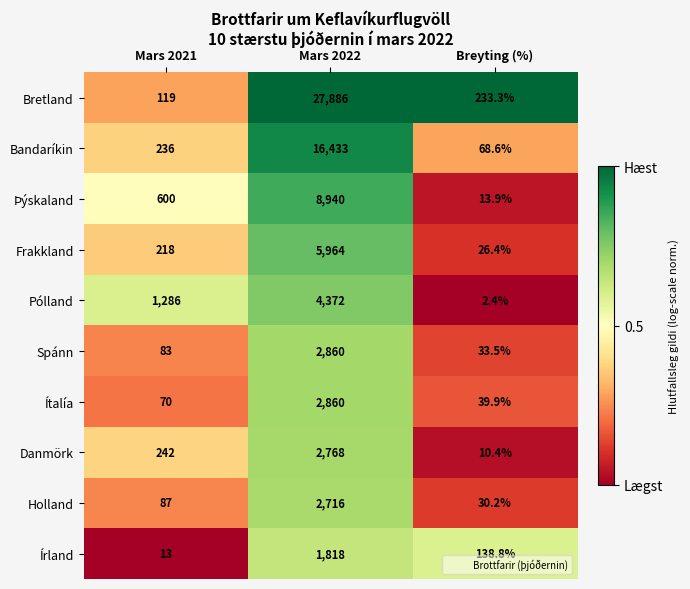

Which series has the largest total across all categories?

Bretland